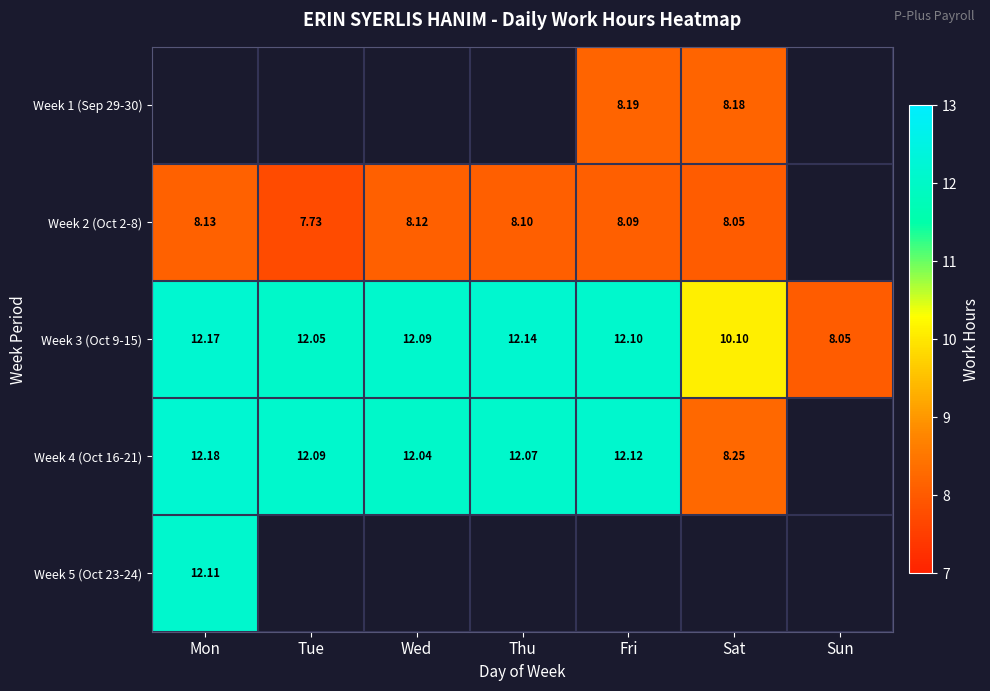

Is the value of Week 2 (Oct 2-8) at Mon greater than the value of Week 1 (Sep 29-30) at Fri?

No